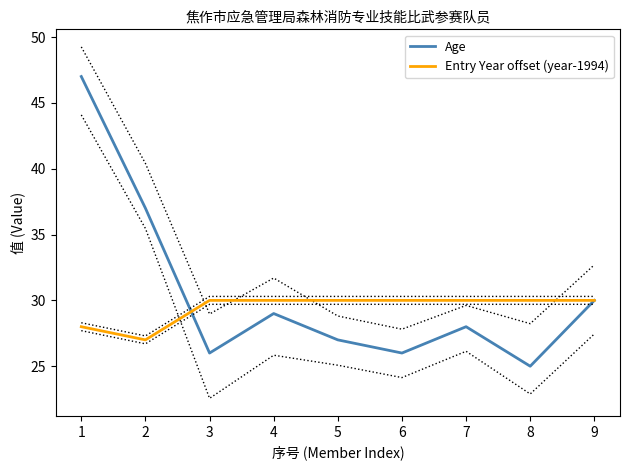

Reading right to left, what are all the values shown in this chart?

Age: 30	25	28	26	27	29	26	37	47
Entry Year offset (year-1994): 30	30	30	30	30	30	30	27	28